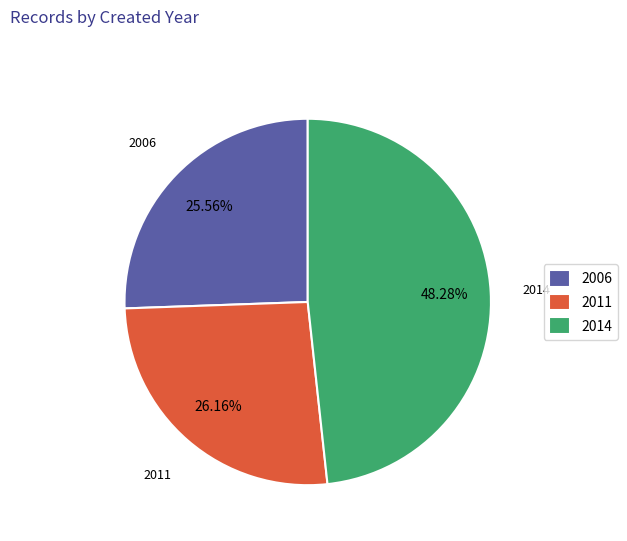

Is the sum of 2014 and 2011 greater than half?

Yes